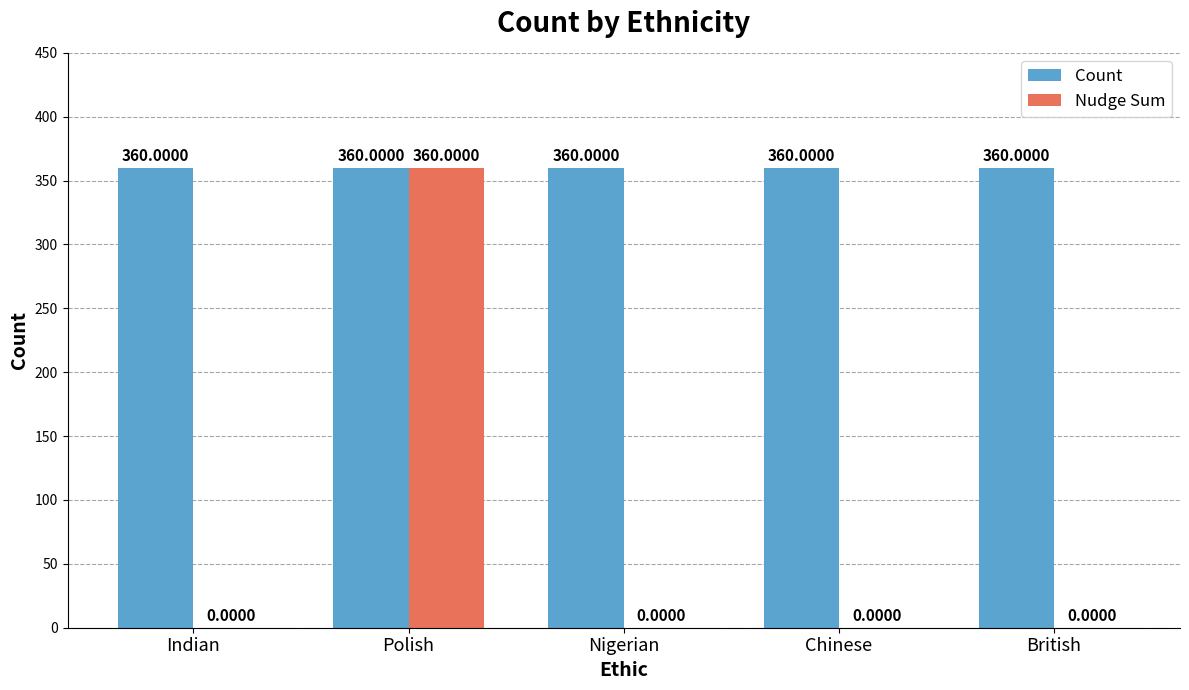

Reading left to right, extract all data points from this chart.

Count: 360	360	360	360	360
Nudge Sum: 0	360	0	0	0